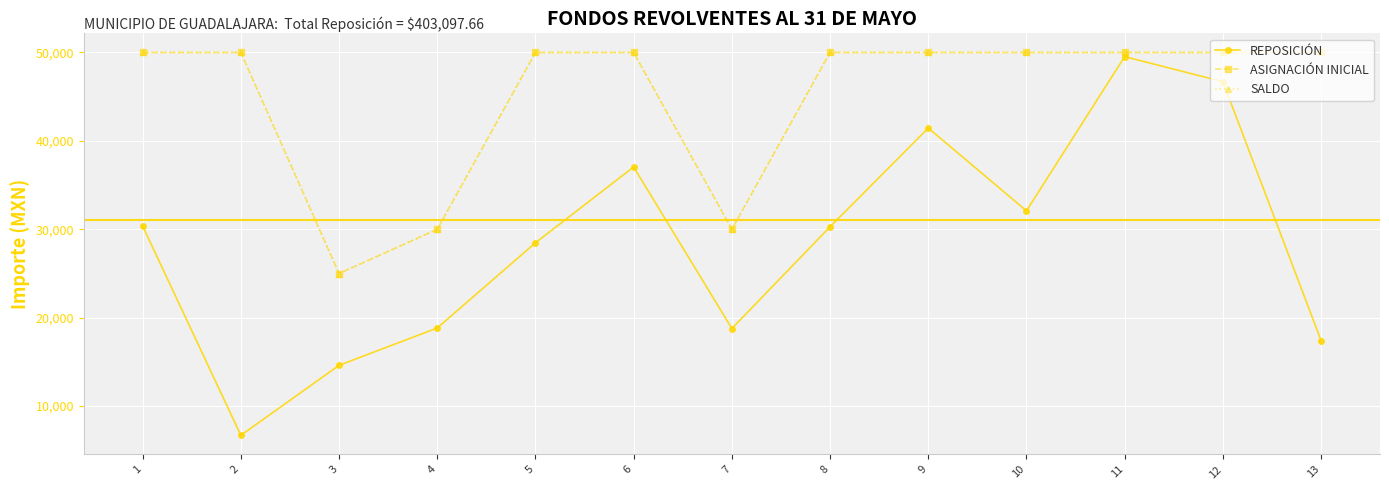

Reading right to left, list all the values displayed in this chart.

REPOSICIÓN: 13=17418.3	12=46695.1	11=49528.6	10=32089.5	9=41451.3	8=30286.0	7=18778.7	6=37047.0	5=28476.1	4=18838.5	3=14616.0	2=6699.7	1=30367.8
ASIGNACIÓN INICIAL: 13=50000.0	12=50000.0	11=50000.0	10=50000.0	9=50000.0	8=50000.0	7=30000.0	6=50000.0	5=50000.0	4=30000.0	3=25000.0	2=50000.0	1=50000.0
SALDO: 13=50000.0	12=50000.0	11=50000.0	10=50000.0	9=50000.0	8=50000.0	7=30000.0	6=50000.0	5=50000.0	4=30000.0	3=25000.0	2=50000.0	1=50000.0